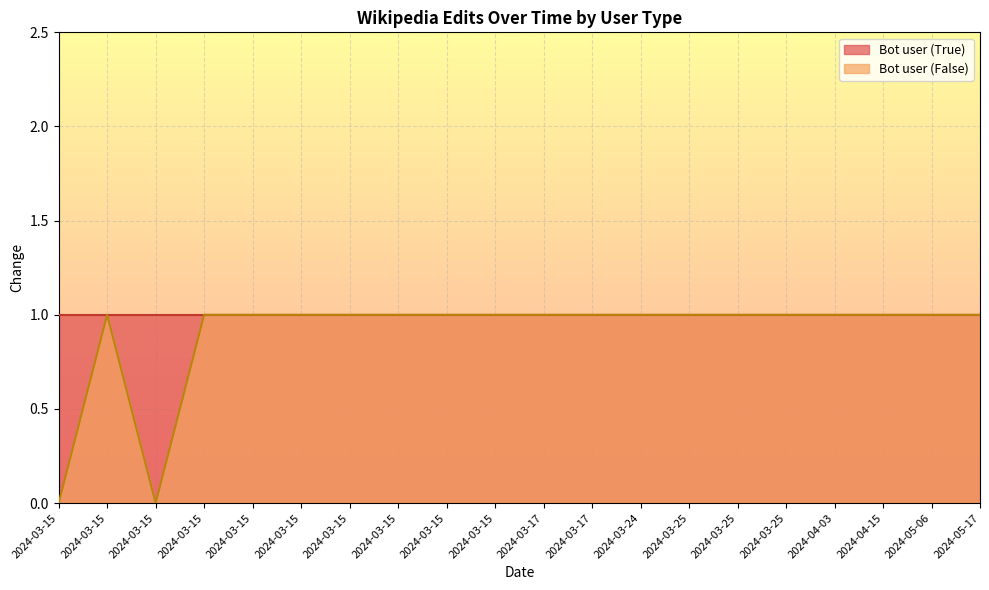

Reading left to right, extract all data points from this chart.

0	1	0	1	1	1	1	1	1	1	1	1	1	1	1	1	1	1	1	1